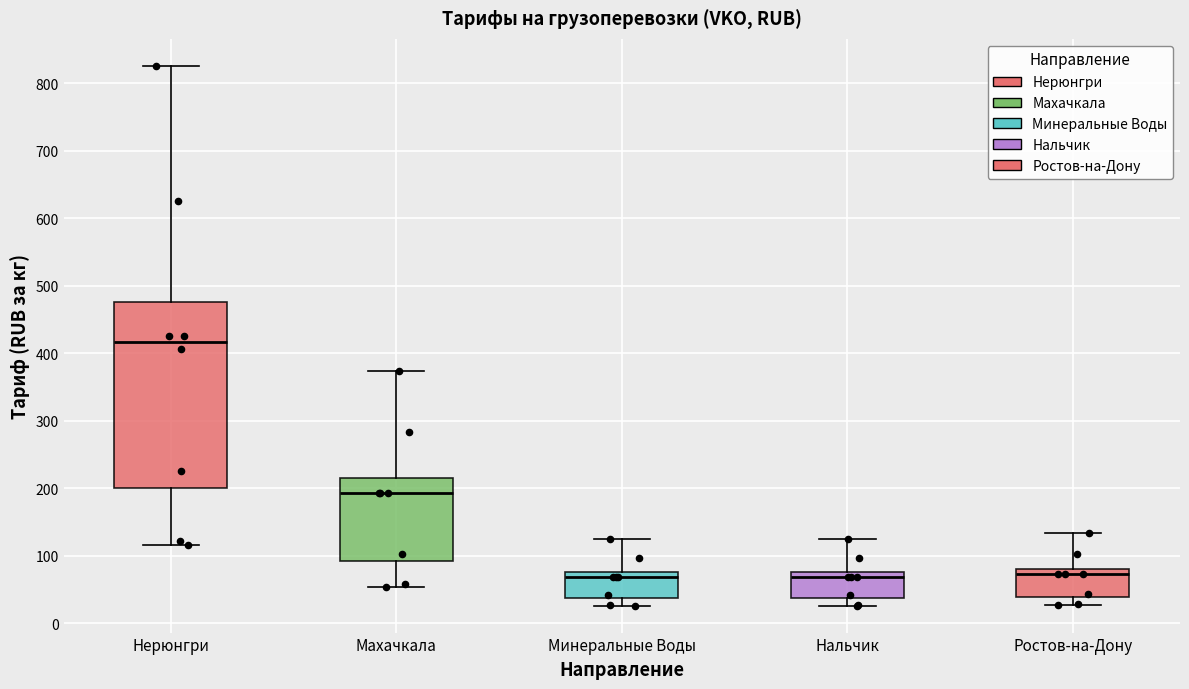

Comparing the boxes themselves (not the whiskers), which one is the tallest?

Нерюнгри